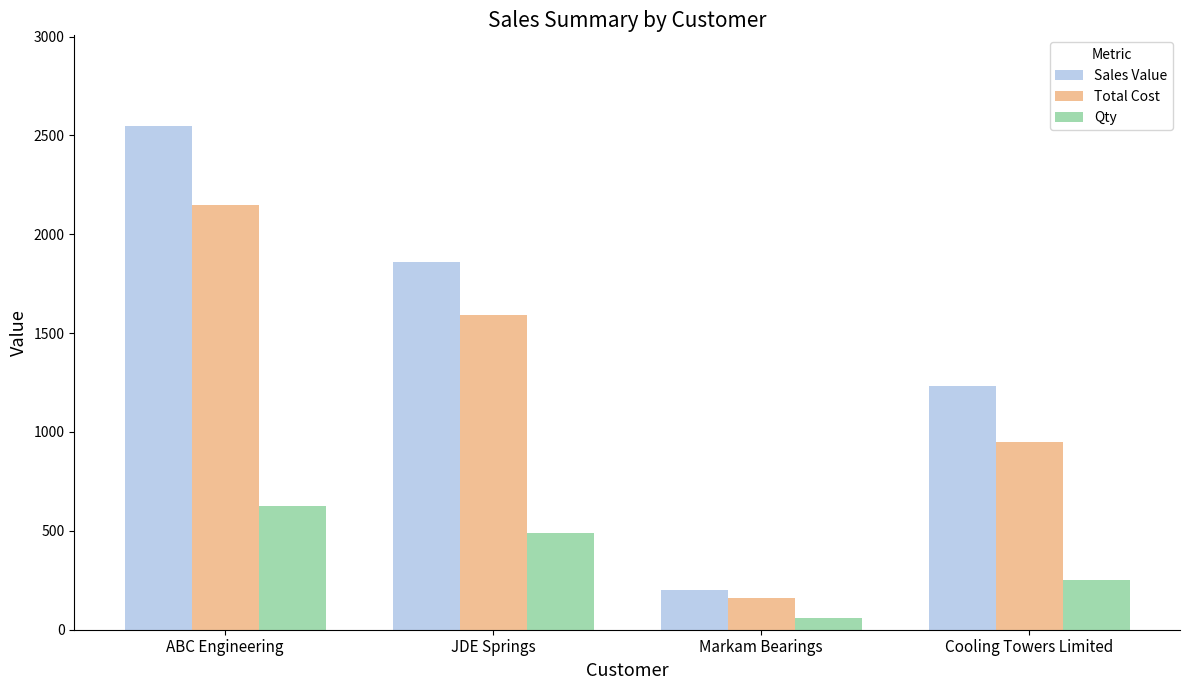

Is it true that Qty equals 858.3 at ABC Engineering?

False